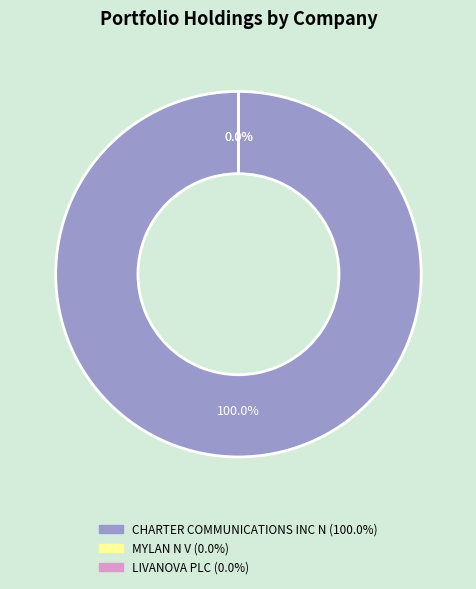

How many segments does this pie chart have?

3